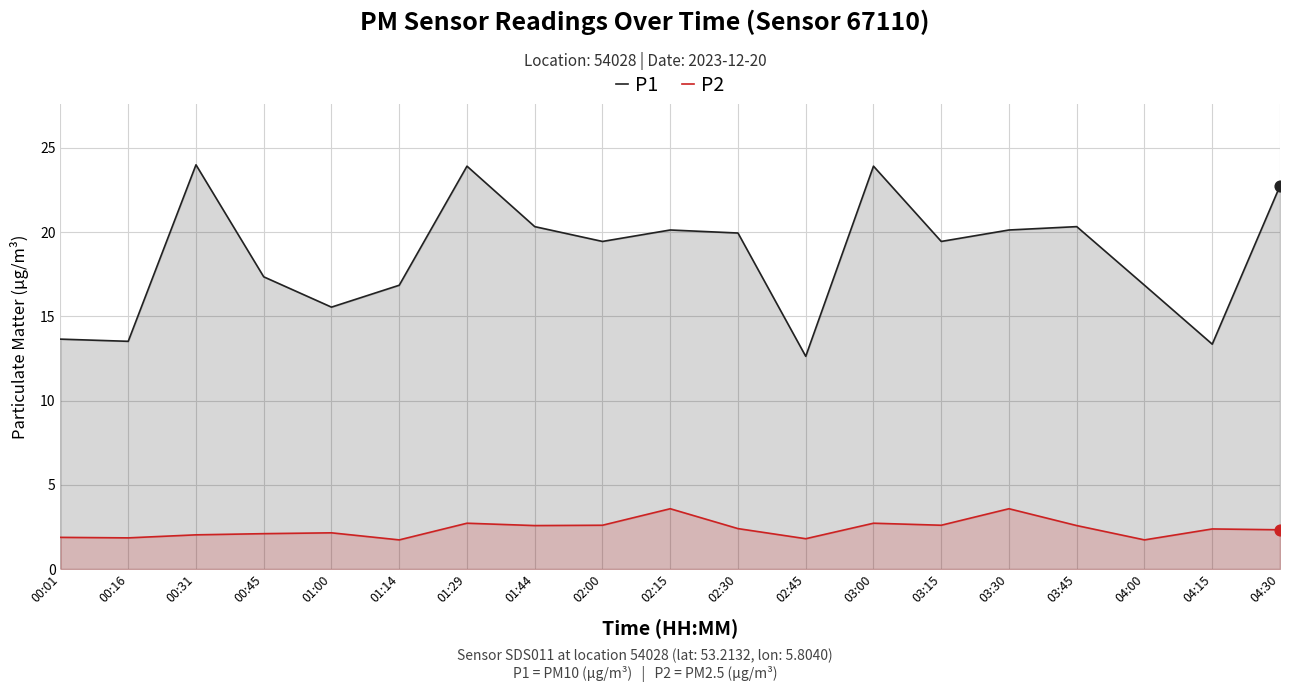

At which category is the sum across all series the highest?

01:29